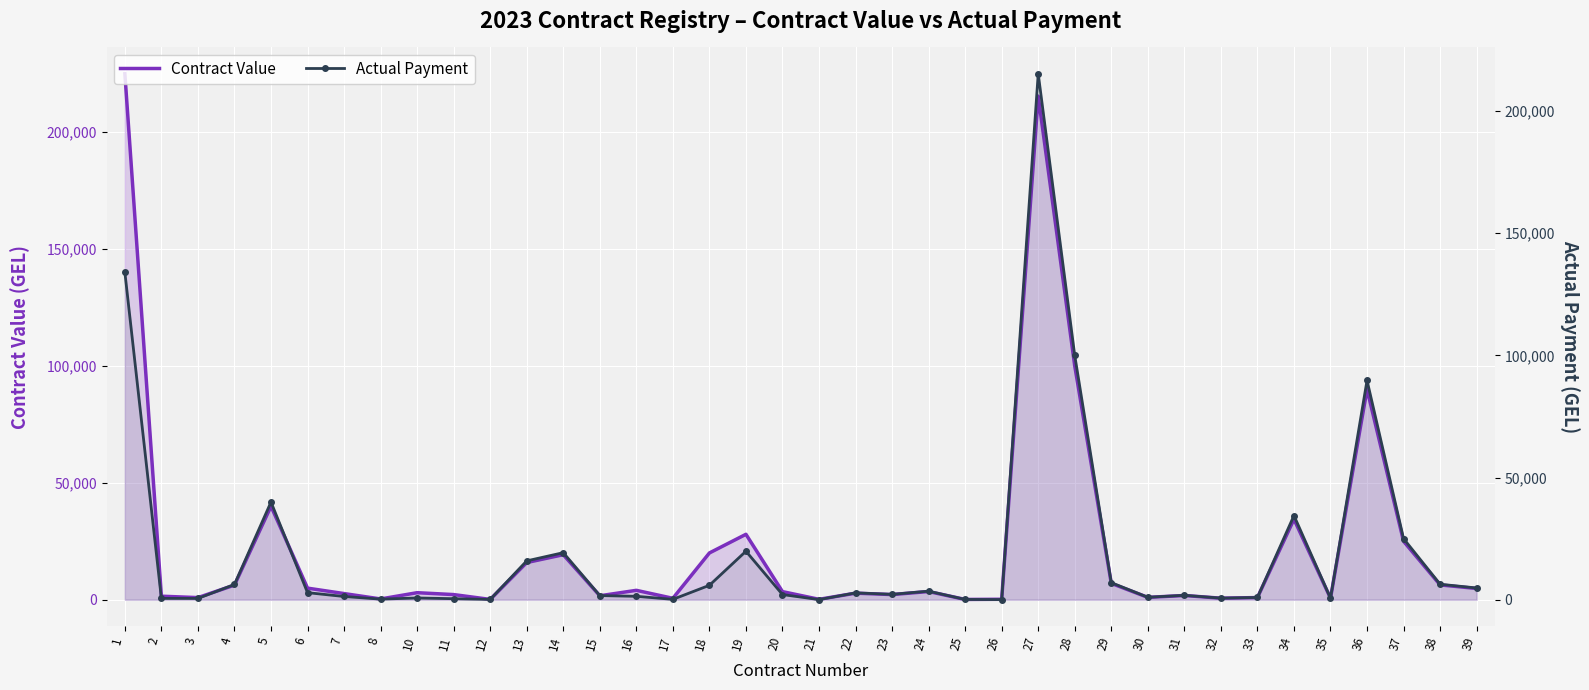

Reading left to right, extract all data points from this chart.

Contract Value: 225000.0	1500.0	900.0	6250.0	39999.1	4950.0	2625.0	320.0	3000.0	2192.9	125.0	15900.0	19252.0	1691.0	4010.0	600.0	20000.0	27977.9	3458.0	170.0	2800.0	2200.0	3498.0	110.0	180.0	215444.0	99997.7	6985.0	1000.0	1800.0	650.0	920.0	34450.0	650.0	89997.0	24998.8	6334.5	4799.5
Actual Payment: 134028.1	537.0	517.5	6250.0	39987.0	2887.5	1312.5	240.0	712.0	409.4	125.0	15900.0	19252.0	1691.0	1390.5	145.0	5896.9	19848.1	2106.0	46.1	2800.0	2200.0	3498.0	110.0	45.0	215312.5	99992.1	6985.0	1000.0	1800.0	650.0	920.0	34450.0	650.0	89786.6	24998.8	6334.5	4799.5